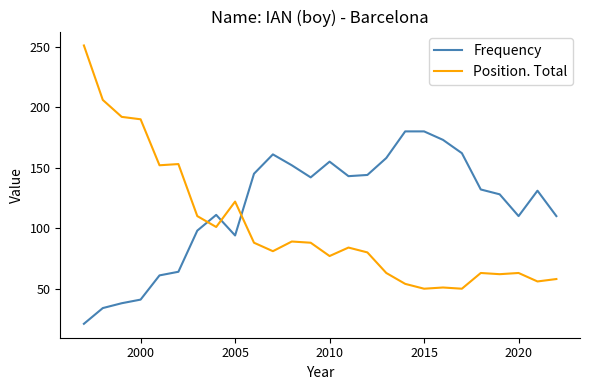

Rank the series by their maximum value, from lowest to highest.

Frequency, Position. Total